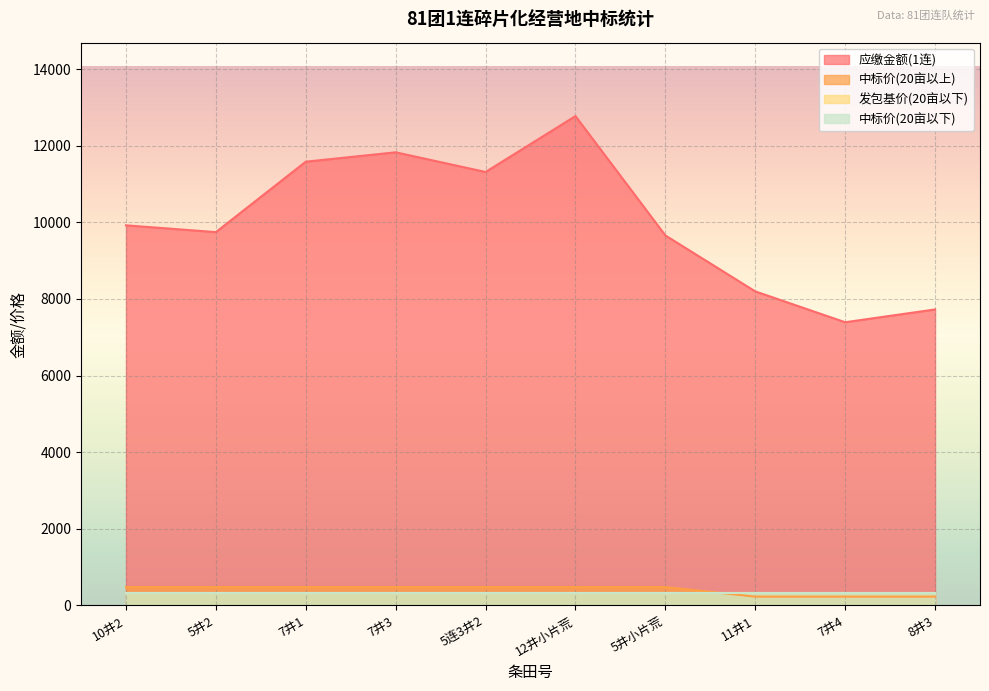

The value of 应缴金额(1连) at 7井4 is 7392.2. True or false?

True